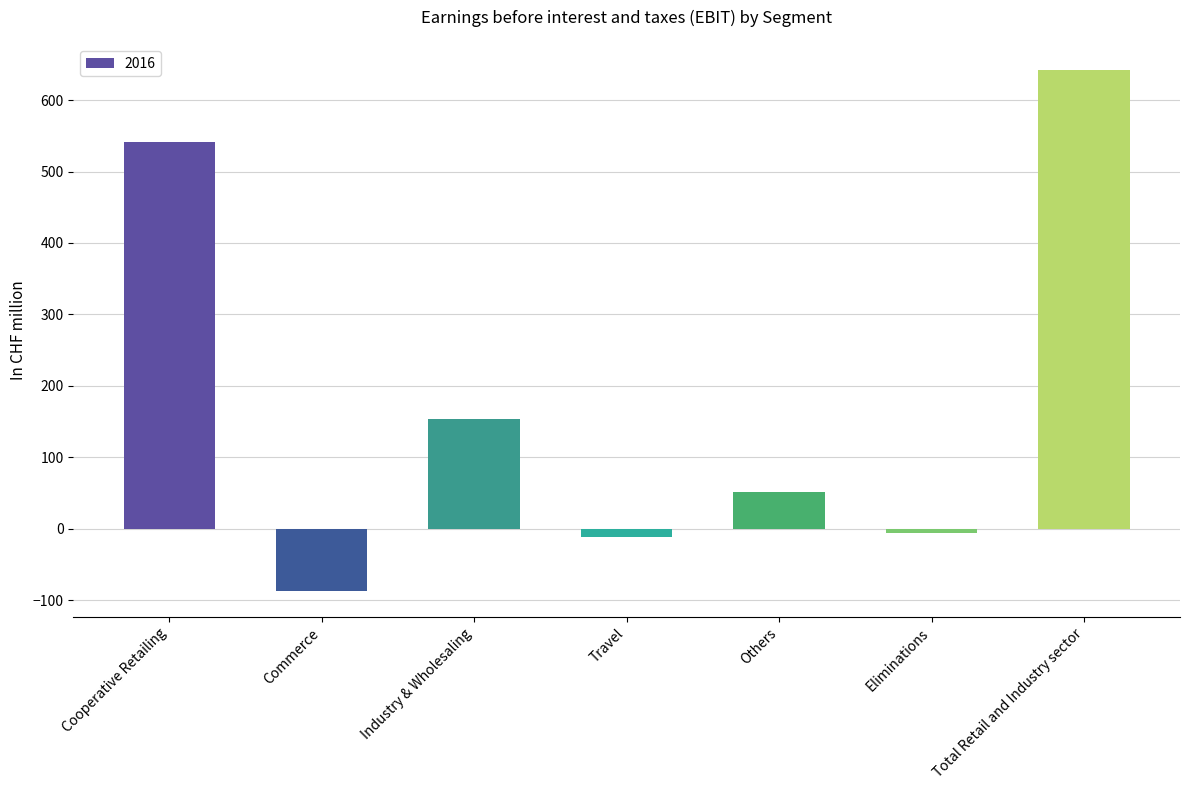

Which has a higher value, Industry & Wholesaling or Commerce?

Industry & Wholesaling